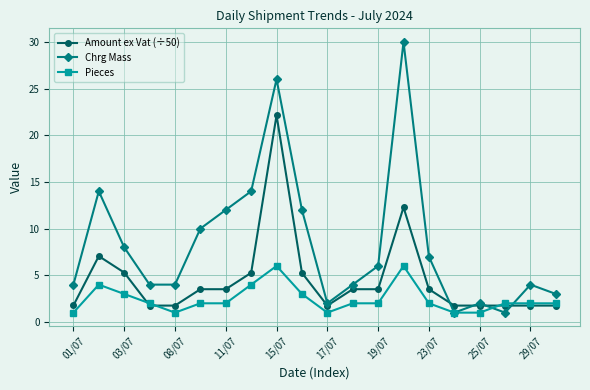

What is the value of the Chrg Mass point at the 19th from the left?

4.0